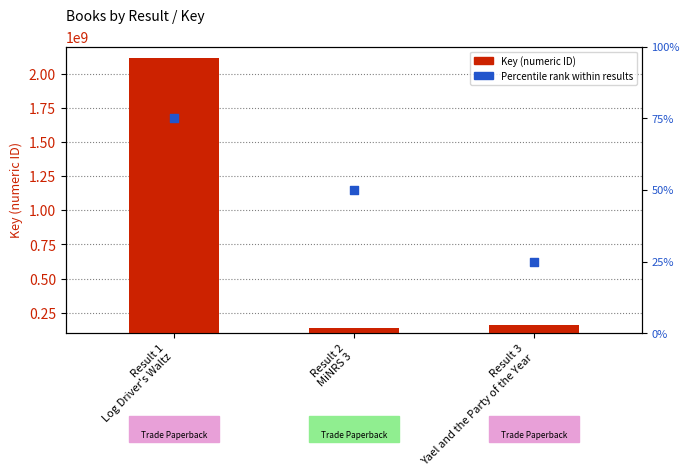

What are all the series names shown in the legend?

Key (numeric ID), Percentile rank